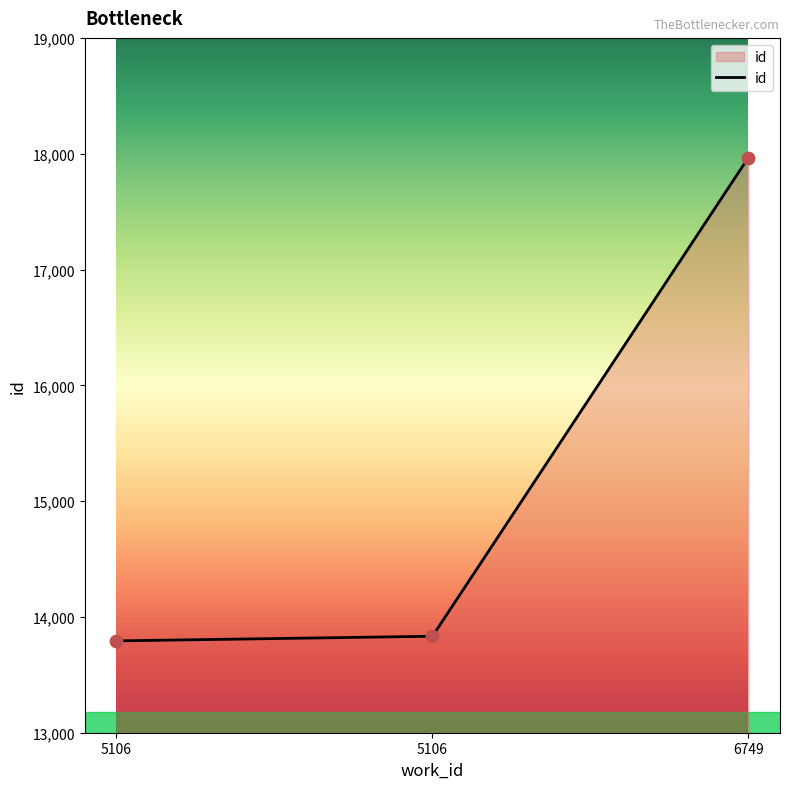

Approximately how many times larger is the value at 6749 compared to 5106?

1.3